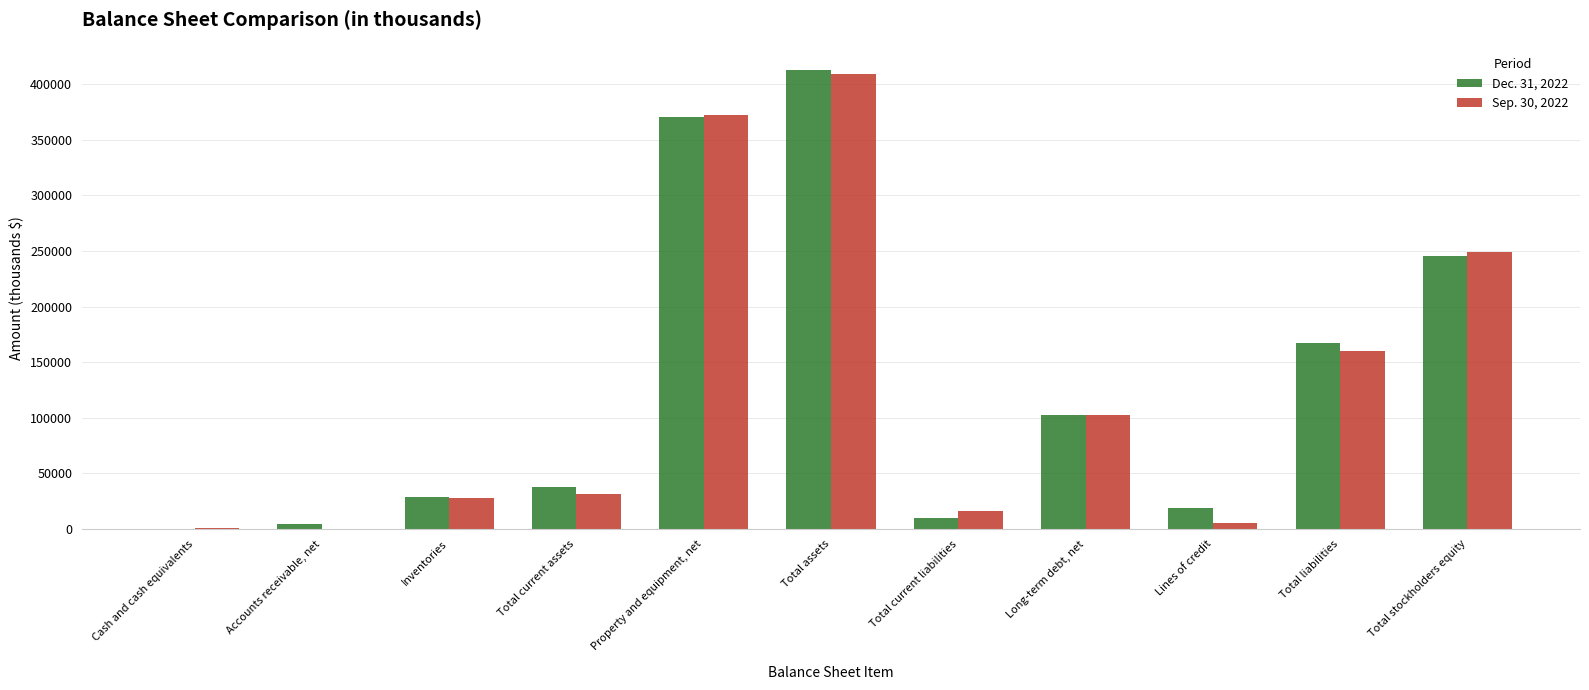

At which label does Dec. 31, 2022 reach its peak?

Total assets